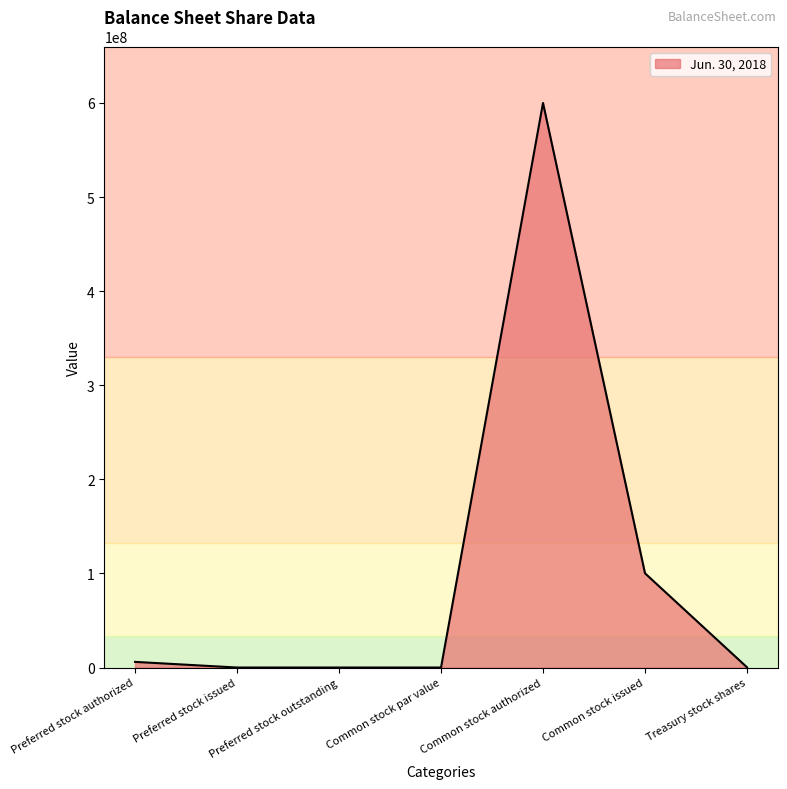

What is the difference between the second highest and minimum values?

100140866